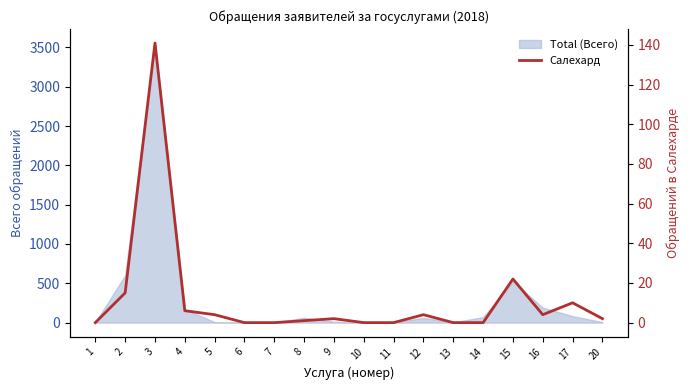

What is the value of the 12th point from the left?

4